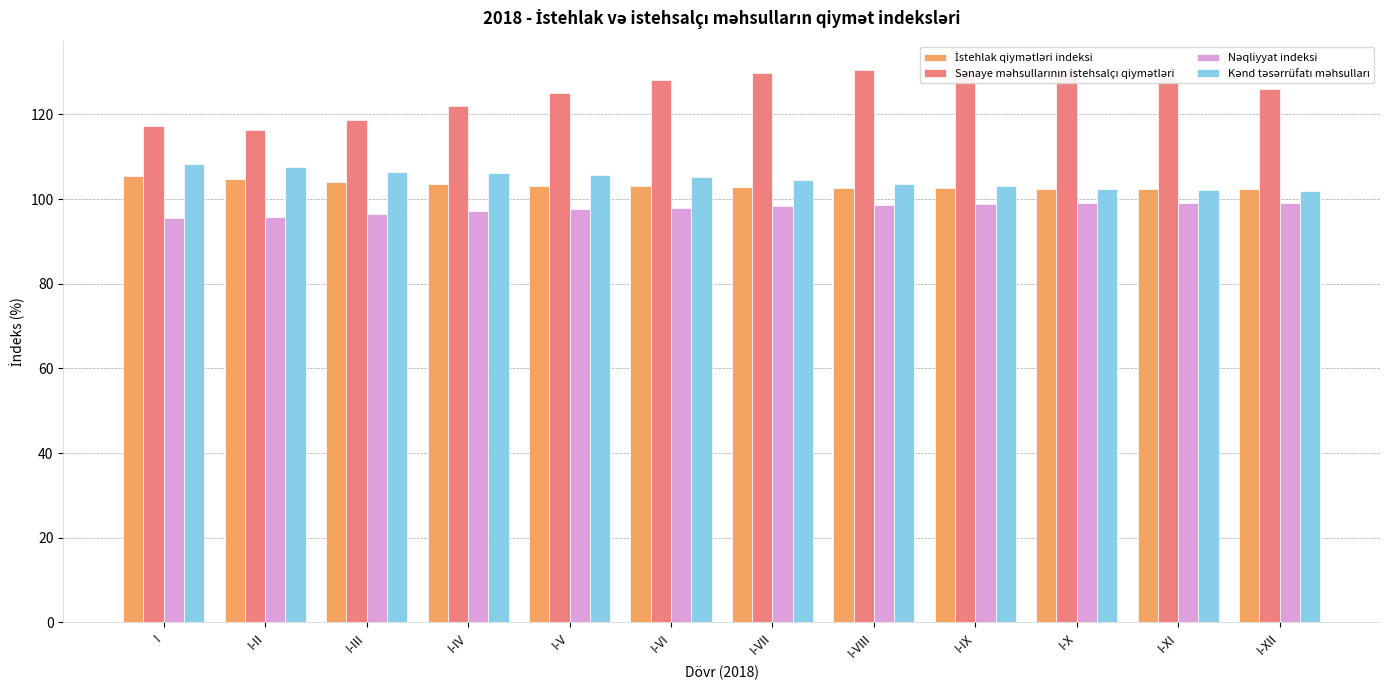

List the labels in order of Sənaye məhsullarının istehsalçı qiymətləri value, smallest first.

I-II, I, I-III, I-IV, I-V, I-XII, I-VI, I-XI, I-VII, I-VIII, I-IX, I-X